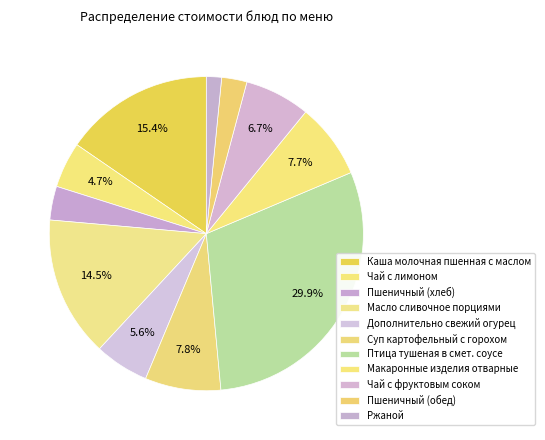

Is it true that Макаронные изделия отварные is 8% of the pie?

True